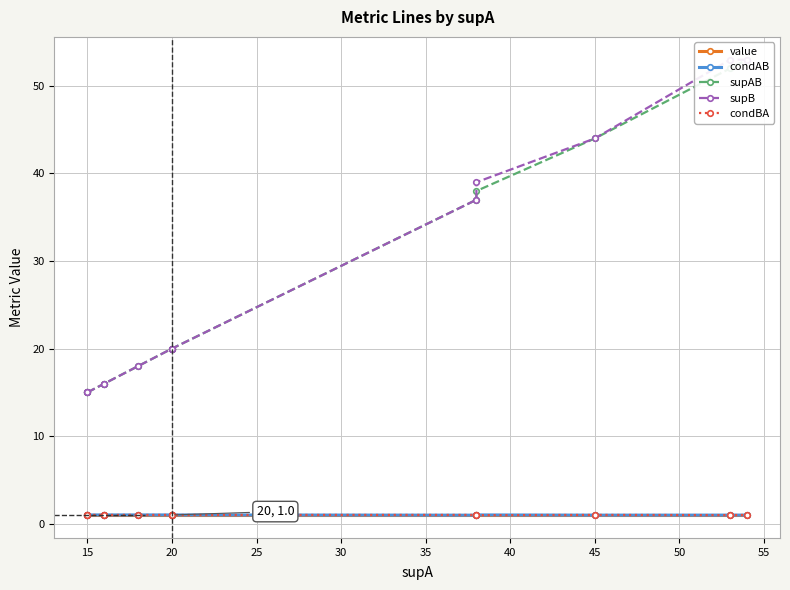

Between 20 and 15, which is larger?

20